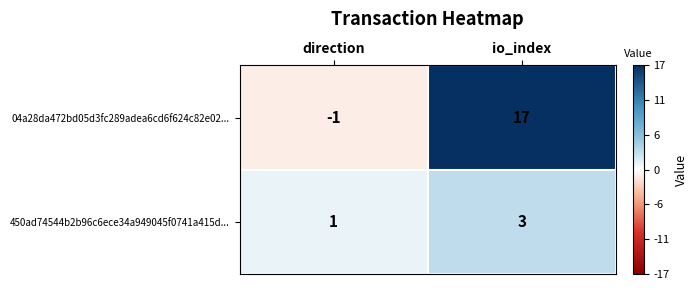

The value of 04a28da472bd05d3fc289adea6cd6f624c82e02... at direction is 0. True or false?

False